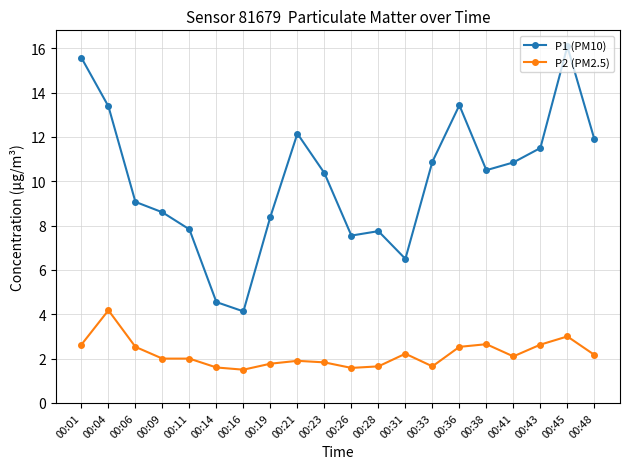

Which series has the largest range (max minus min)?

P1 (PM10)